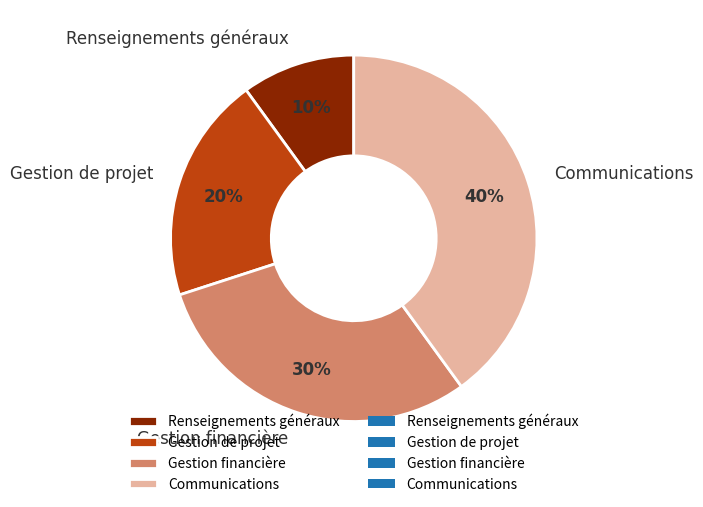

To the nearest percent, what is the combined percentage of Communications and Gestion financière?

70%